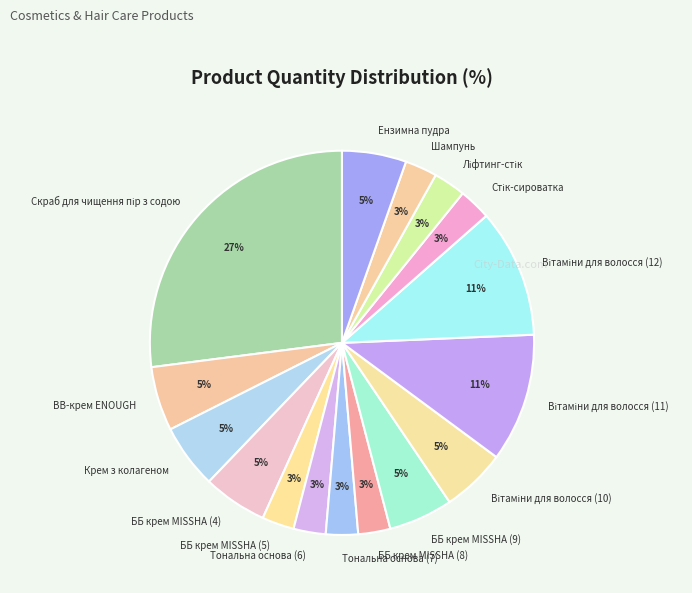

What percentage is the Тональна основа (6) slice, to the nearest percent?

3%